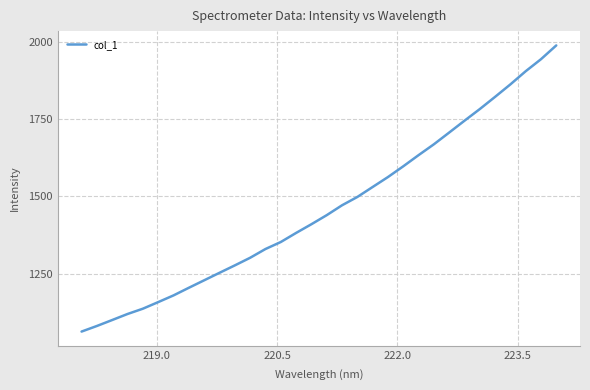

What is the smallest value displayed?

1062.0